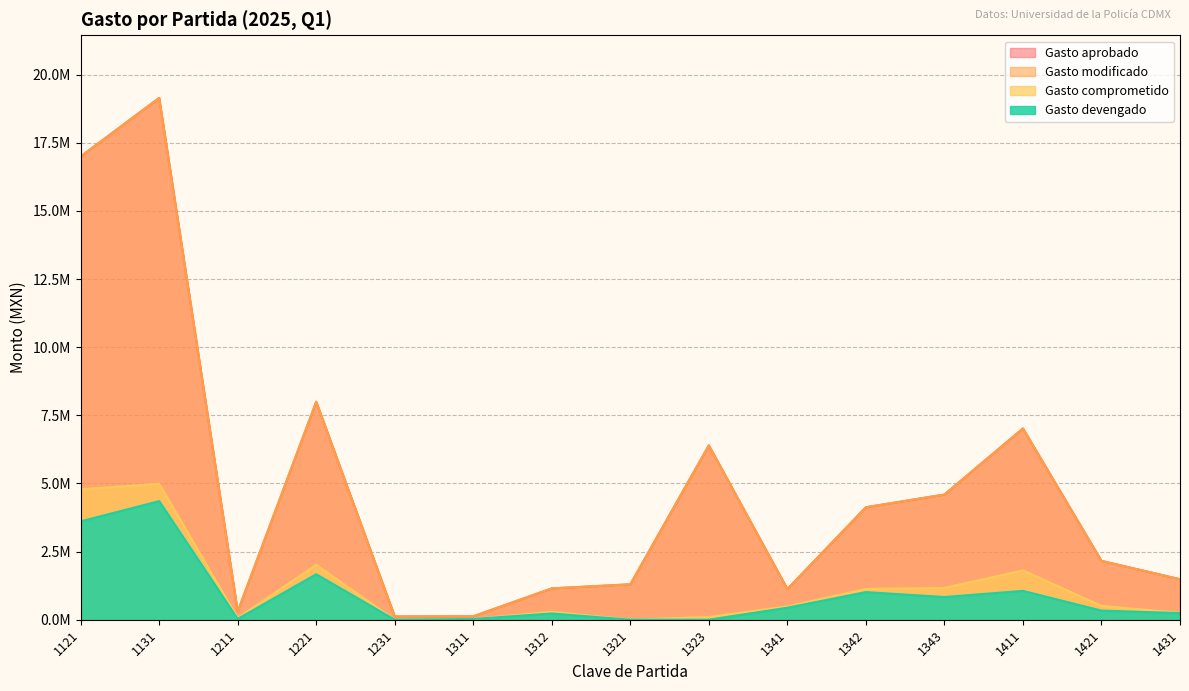

In Gasto modificado, how many points are higher than both neighbors (excluding endpoints)?

4